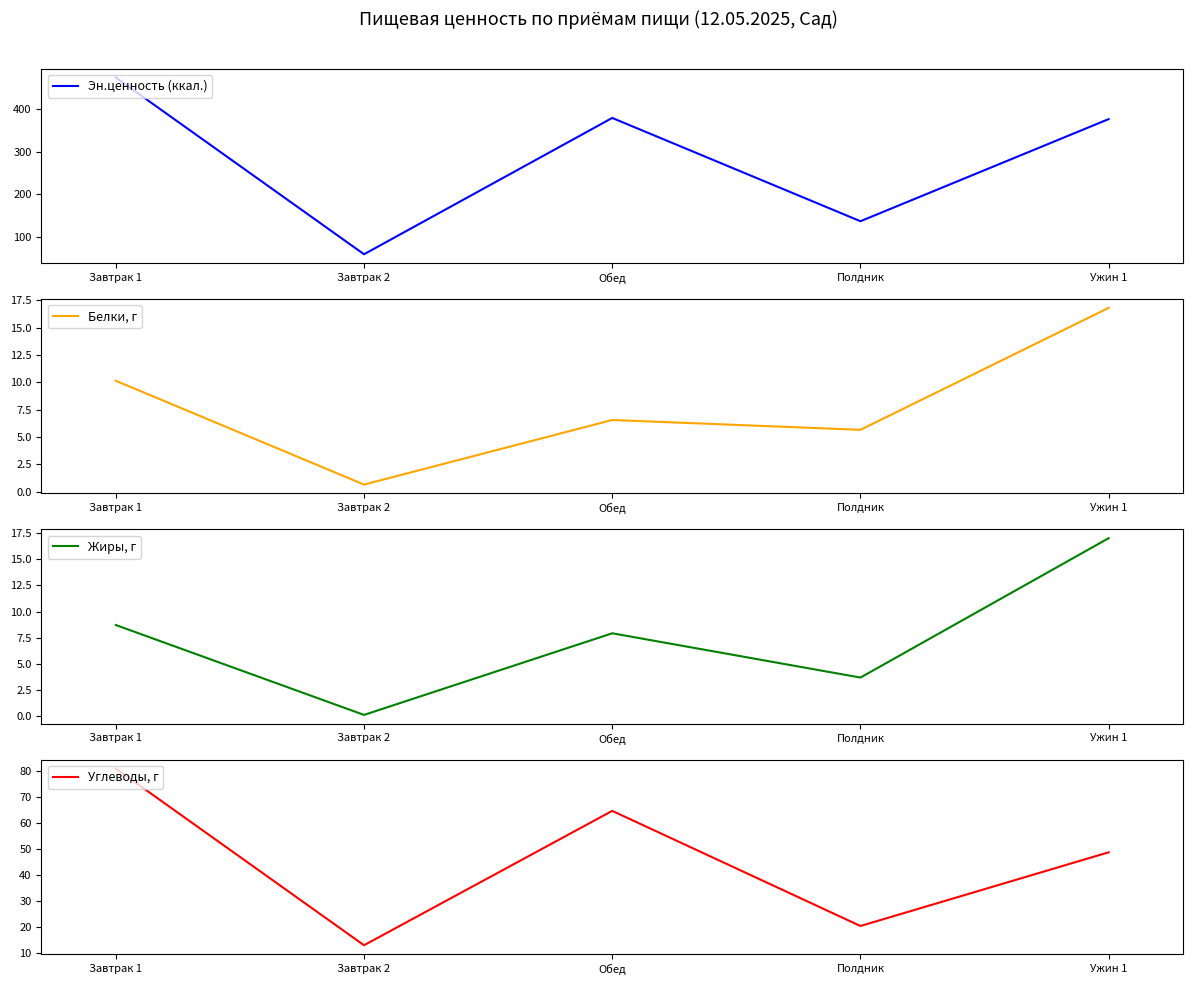

What is the sum of the Эн.ценность (ккал.) values at Завтрак 2 and Обед?

439.3